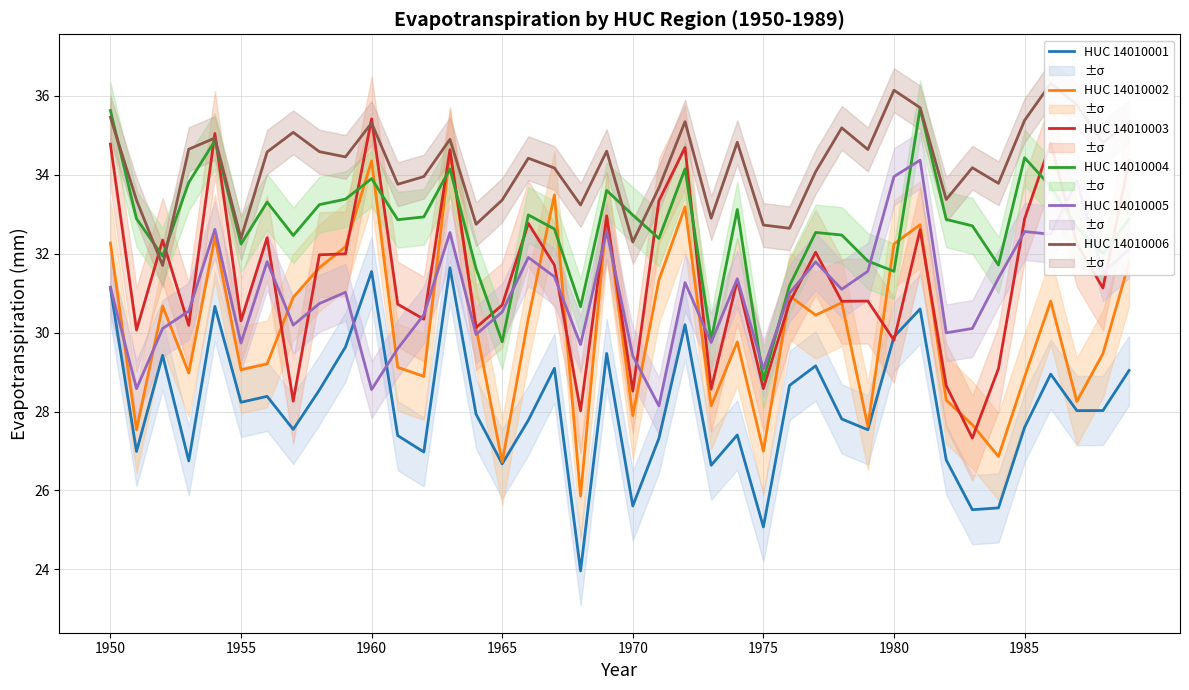

True or false: HUC 14010004 has a value of 32.2 at 1955.

True